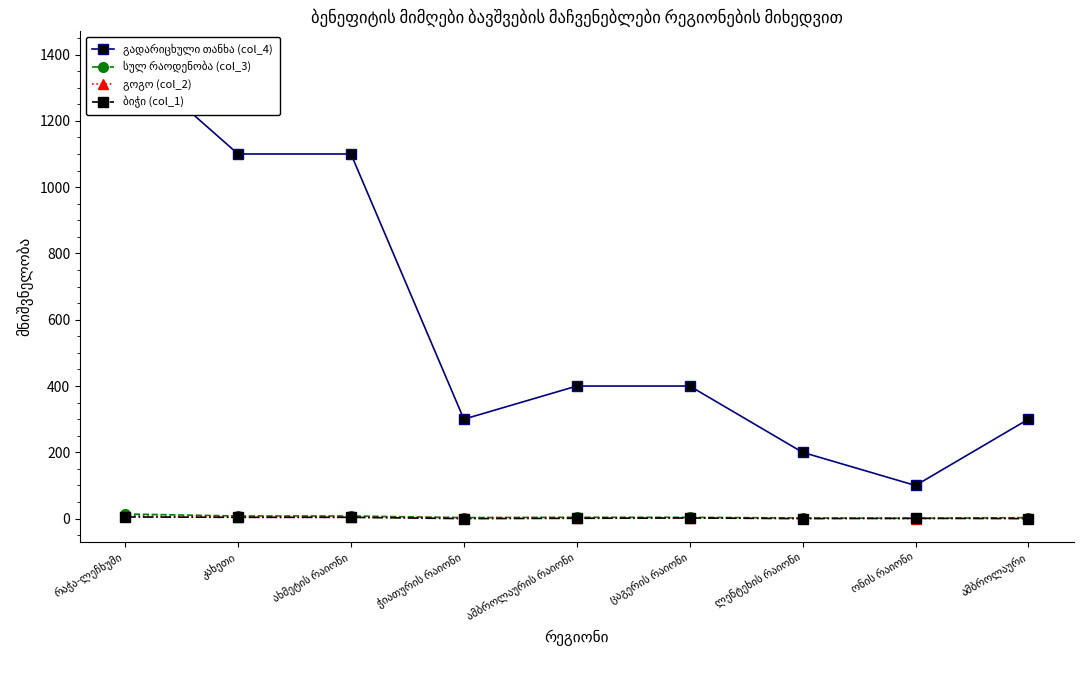

Is it true that ბიჭი (col_1) equals 5 at რაჭა-ლეჩხუმი?

True